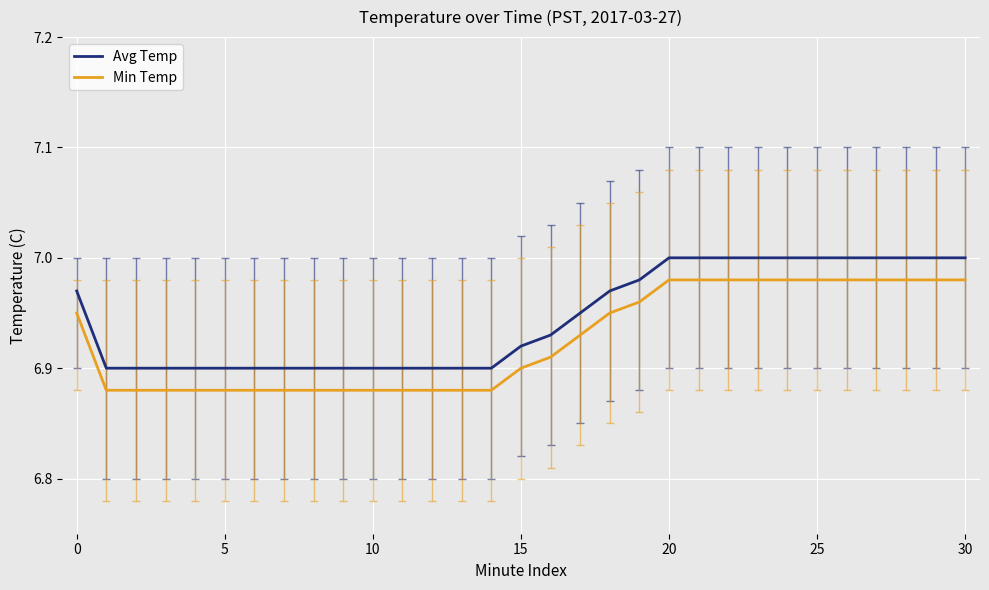

Rank the series by their average value, from highest to lowest.

Avg Temp, Min Temp